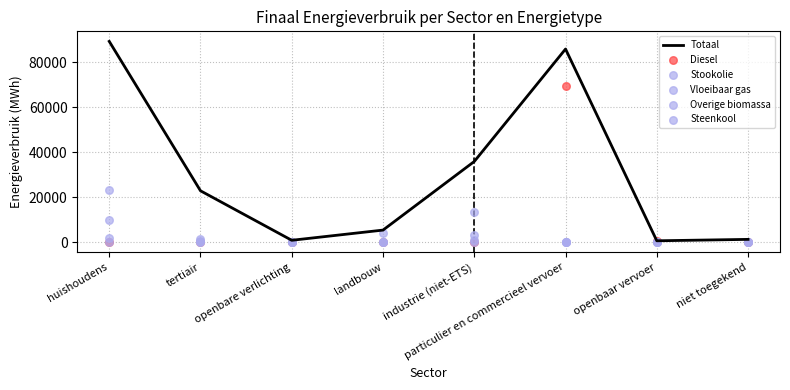

At how many categories does at least one series exceed 9086?

4